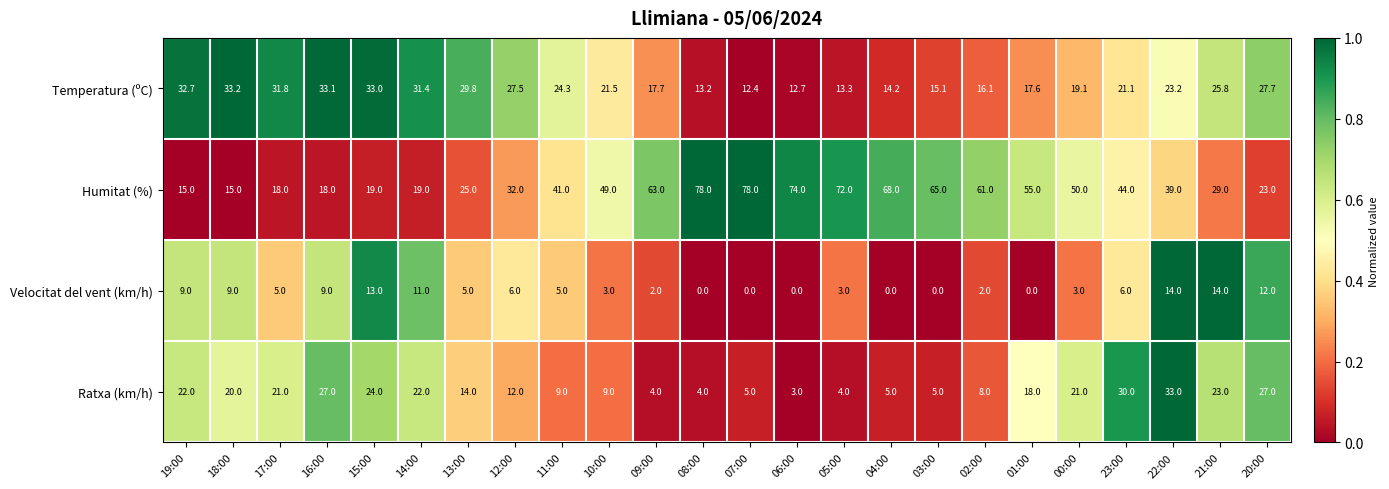

The Temperatura (ºC) series shows 23.2 at 02:00. True or false?

False